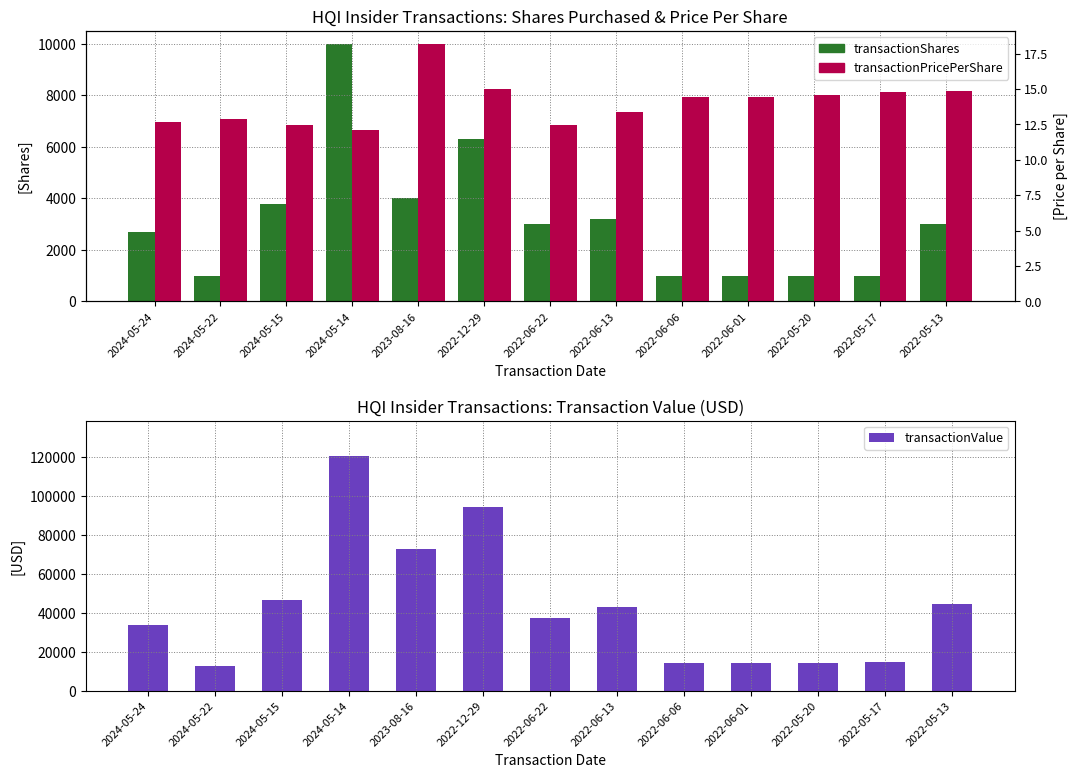

True or false: transactionValue has a value of 44500.0 at 2022-05-13.

True